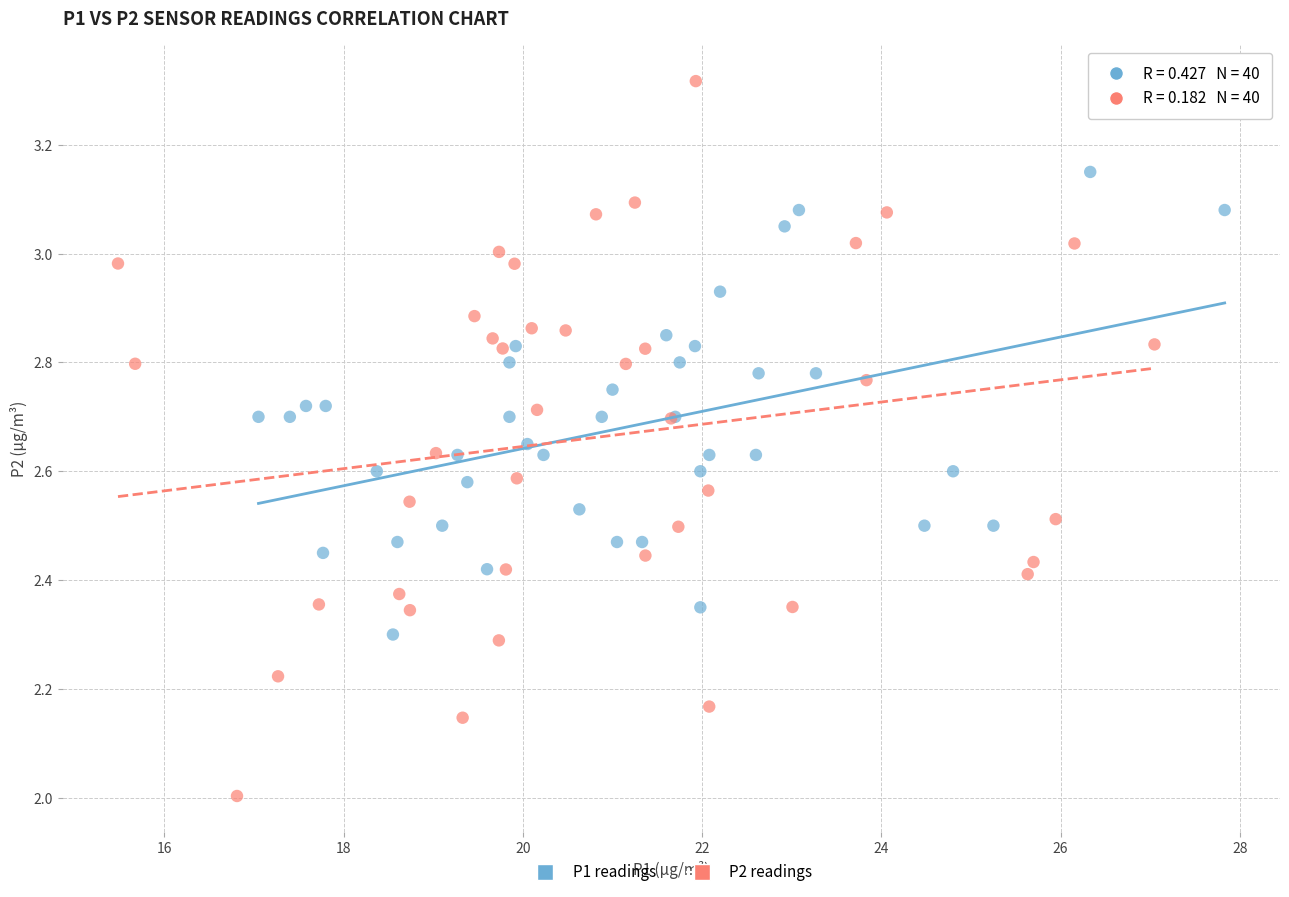

Which series has the widest spread of Y values?

P2 readings